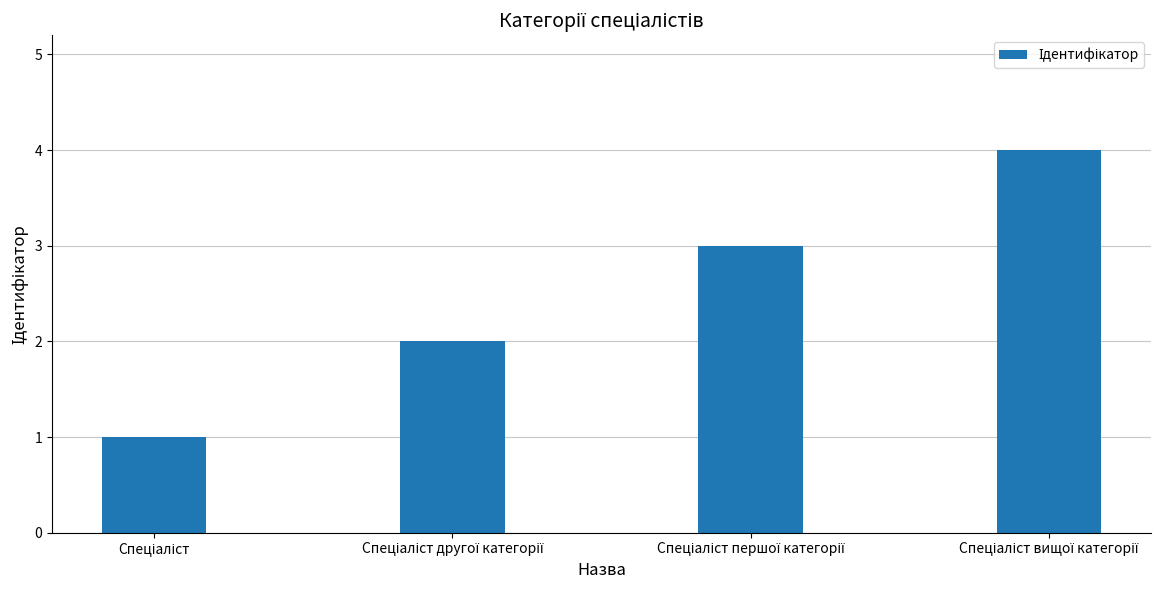

Count the number of data series in this chart.

1